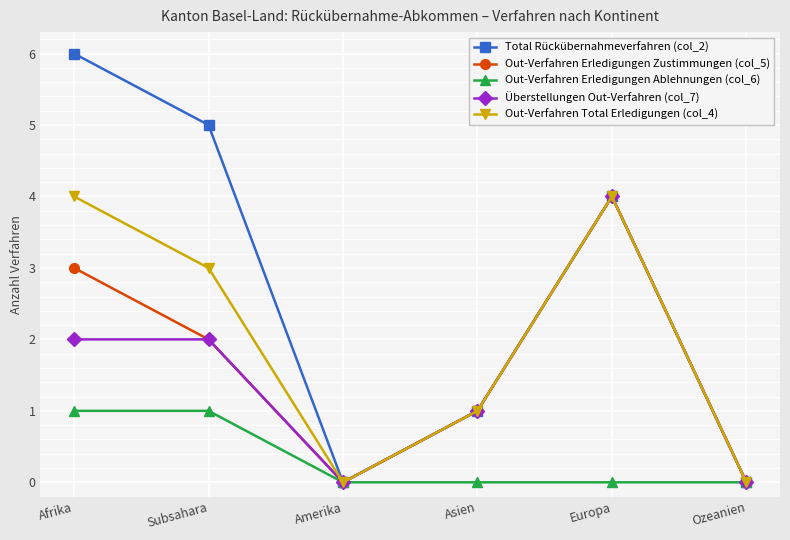

Where is the first local minimum for Total Rückübernahmeverfahren (col_2)?

Amerika